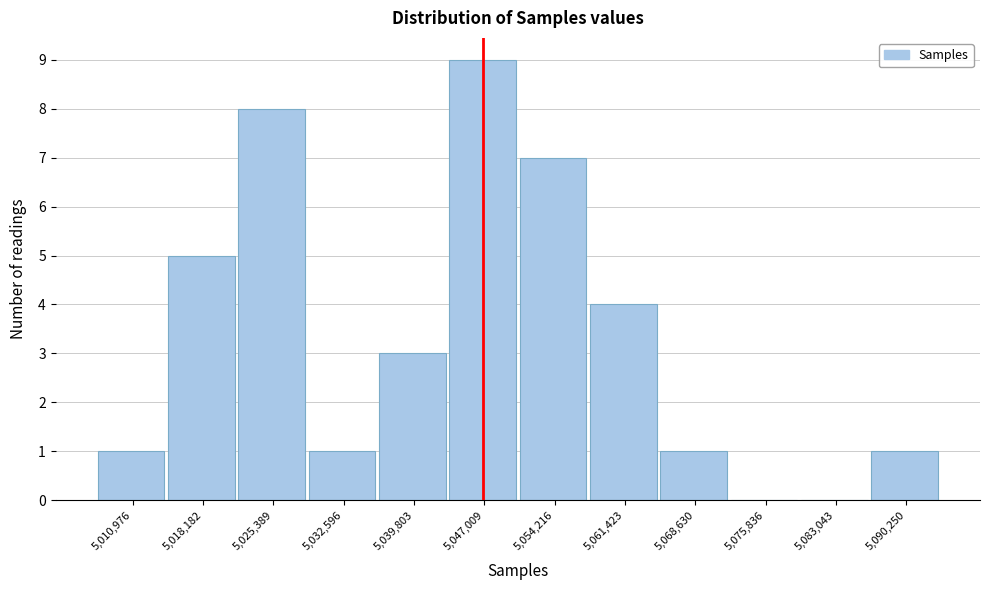

Reading left to right, list all the values displayed in this chart.

5,010,976=1	5,018,182=5	5,025,389=8	5,032,596=1	5,039,803=3	5,047,009=9	5,054,216=7	5,061,423=4	5,068,630=1	5,075,836=0	5,083,043=0	5,090,250=1